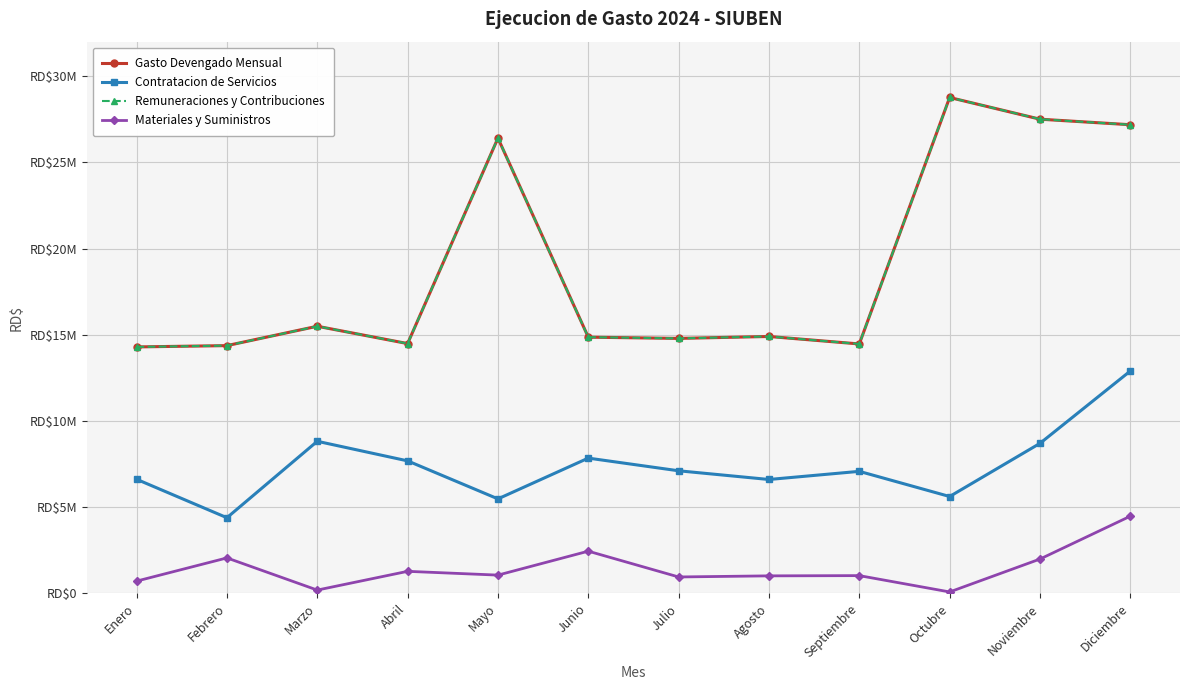

Reading left to right, transcribe all the data shown in this chart.

Gasto Devengado Mensual: 14296931.0	14372212.9	15495728.0	14490865.3	26405870.0	14862186.6	14790923.1	14902826.8	14468897.8	28762097.9	27504141.9	27183245.2
Contratacion de Servicios: 6620670.3	4391463.1	8824323.1	7688170.2	5483939.2	7848671.5	7113597.3	6608736.0	7080793.5	5621676.0	8704288.3	12900345.8
Remuneraciones y Contribuciones: 14296931.0	14372212.9	15495728.0	14490865.3	26405870.0	14862186.6	14790923.1	14902826.8	14468897.8	28762097.9	27504141.9	27183245.2
Materiales y Suministros: 715604.0	2060669.4	195375.4	1282432.9	1063414.2	2451261.7	955916.6	1020059.7	1033769.2	86918.0	1994243.6	4481013.3